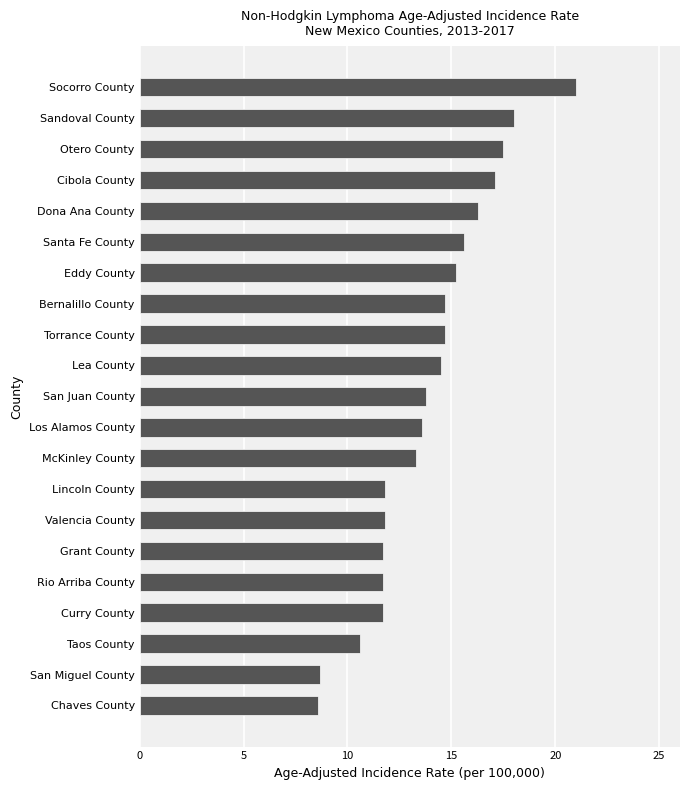

Is it true that the value at Grant County is 11.7?

True